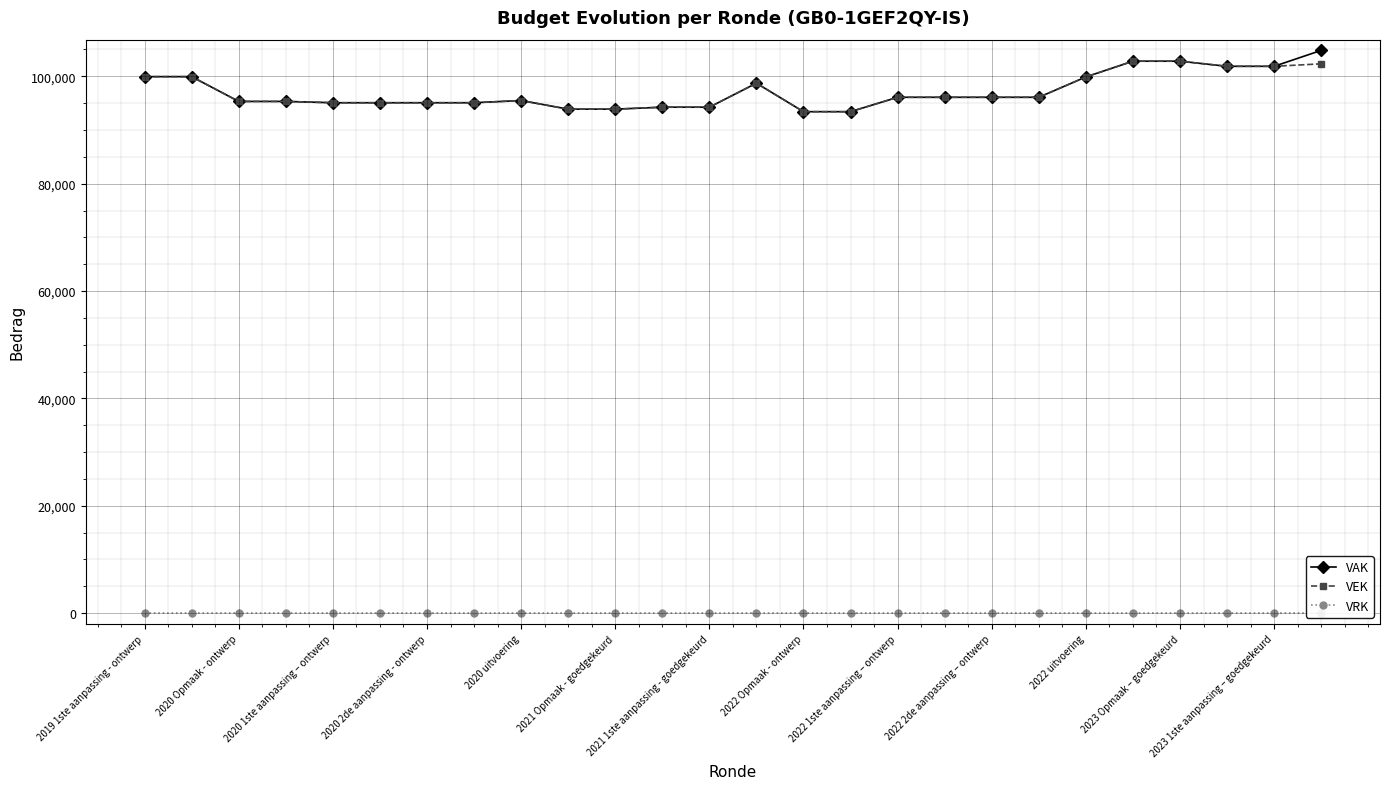

Is it true that VAK equals 124036 at 15?

False